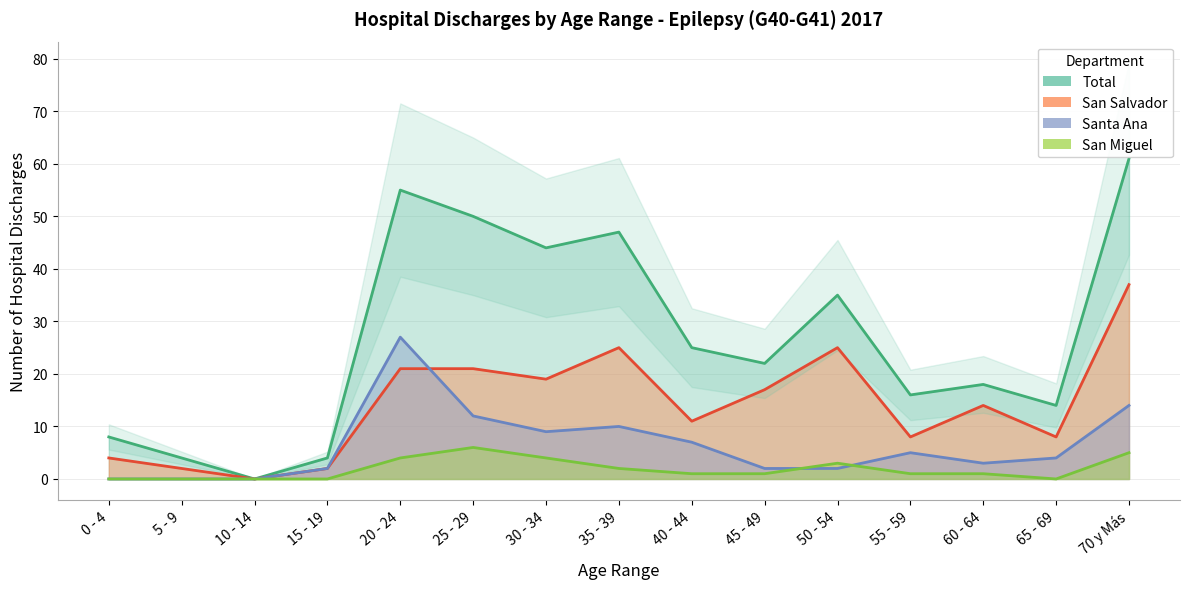

At which label is Total closest to 30?

40 - 44